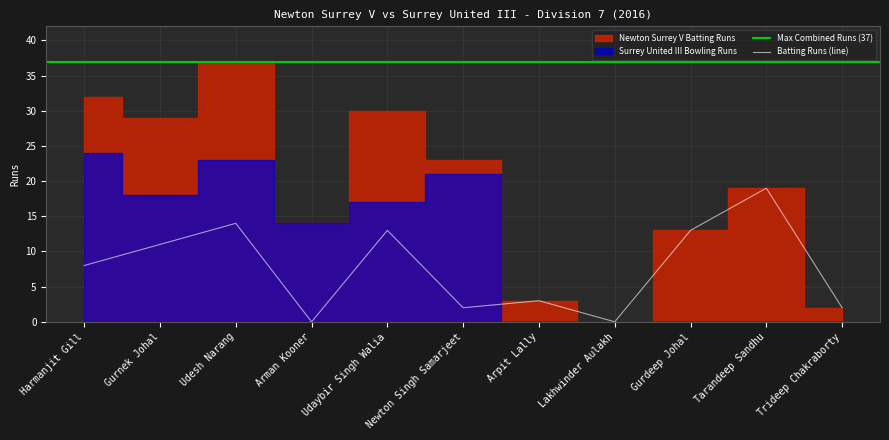

At which label is the value closest to 9?

Harmanjit Gill